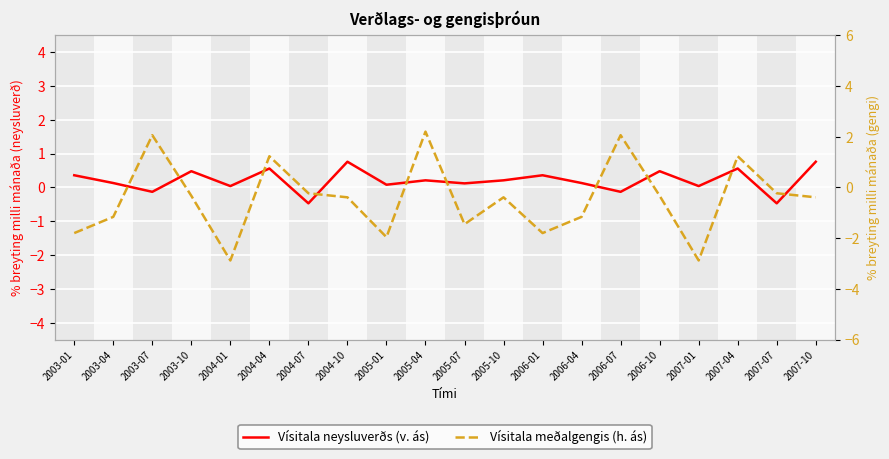

How many values in Vísitala neysluverðs (v. ás) are below zero?

4